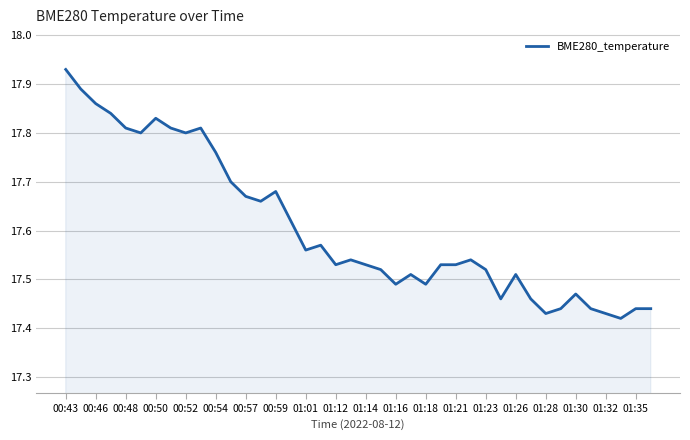

What is the difference between the maximum and minimum values?

0.5